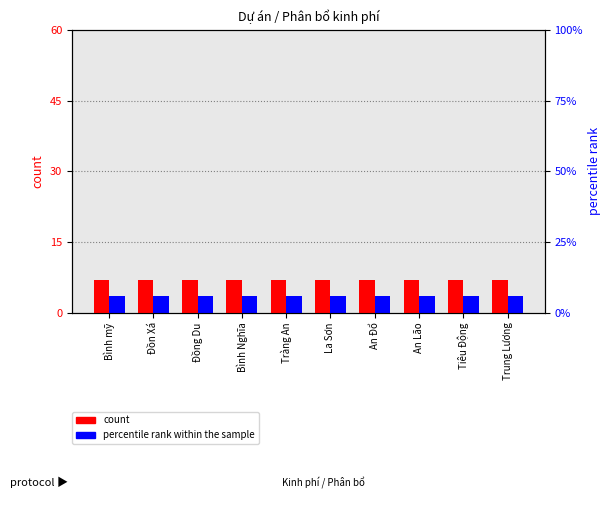

At which label does percentile rank within the sample reach its minimum?

Bình mỹ